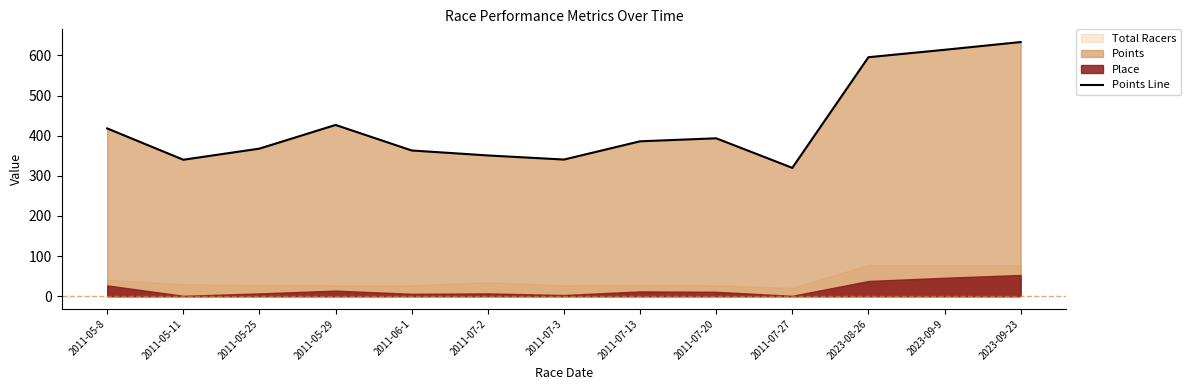

The chart shows a value of 595.4 at 2023-08-26. True or false?

True